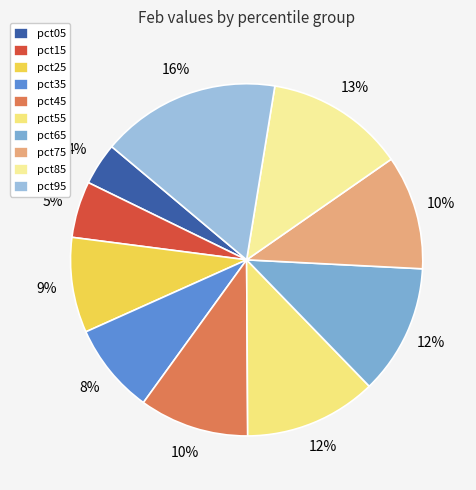

Rank the categories by value from lowest to highest.

pct05, pct15, pct35, pct25, pct45, pct75, pct65, pct55, pct85, pct95